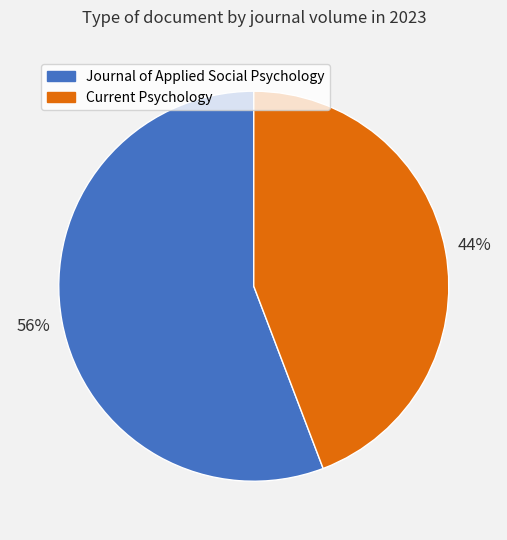

To the nearest percent, what percentage of the pie is Journal of Applied Social Psychology?

56%